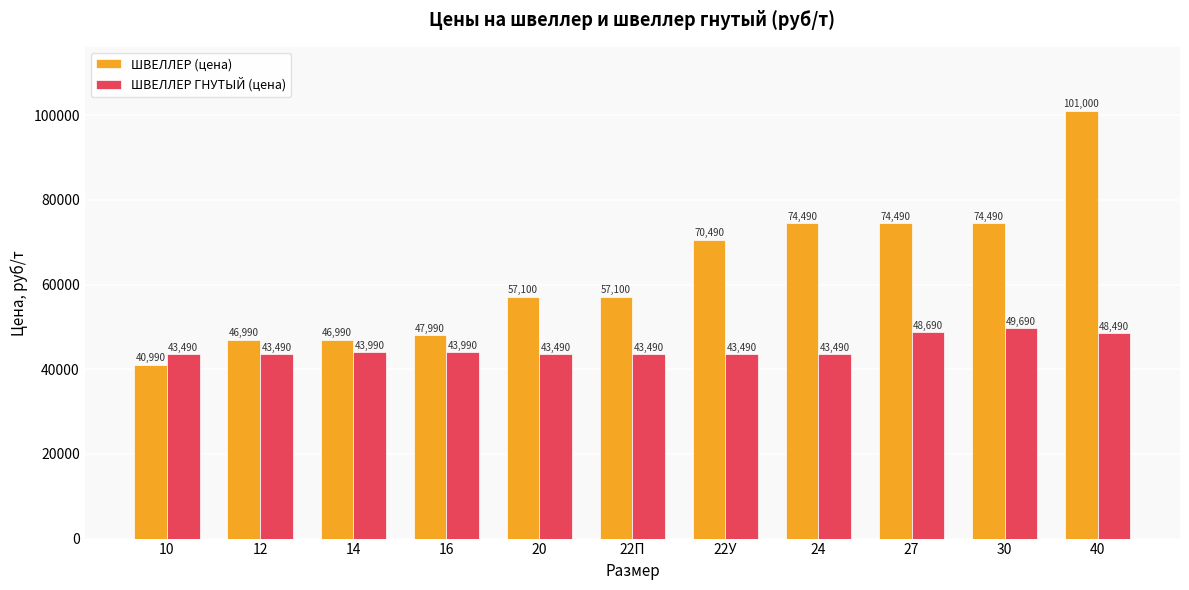

What is the label of the 6th bar from the left?

22П